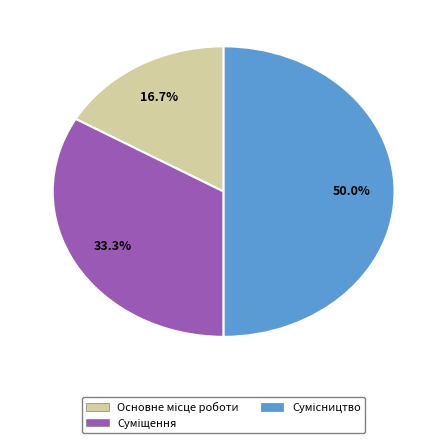

To the nearest percent, what is the average slice percentage?

33%